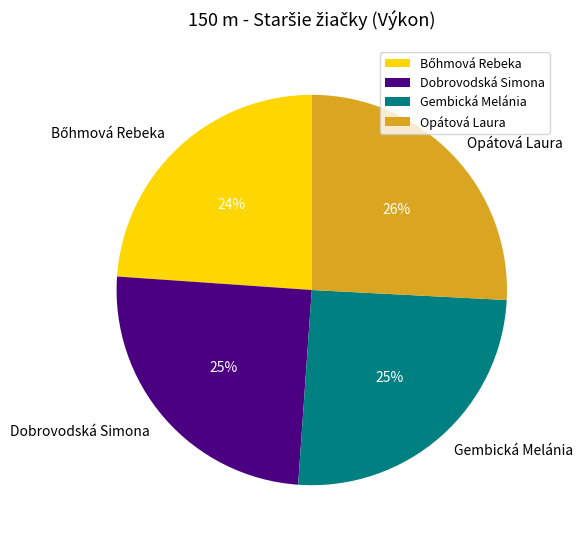

How many slices are in this pie chart?

4